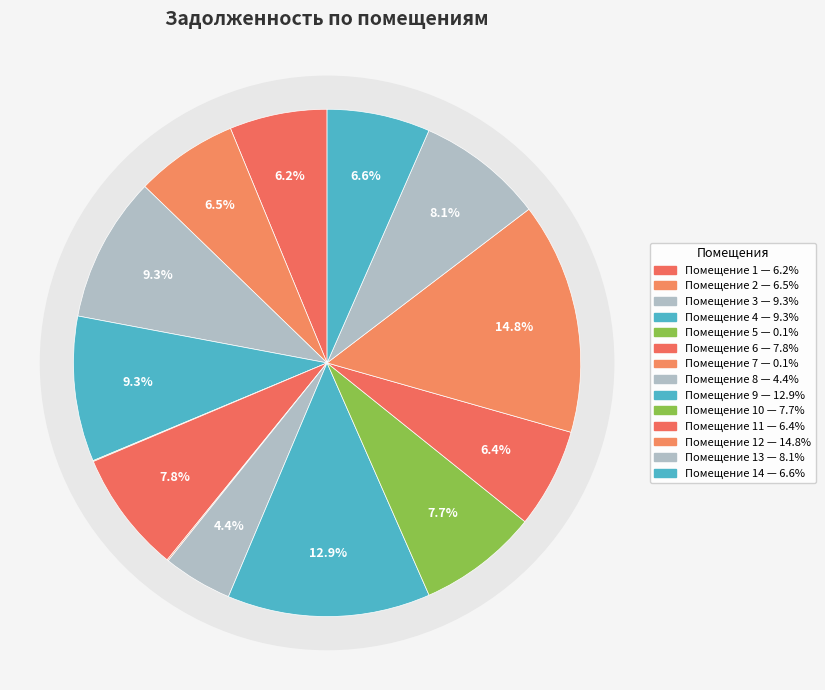

Is the sum of 4 and 8 greater than half?

No